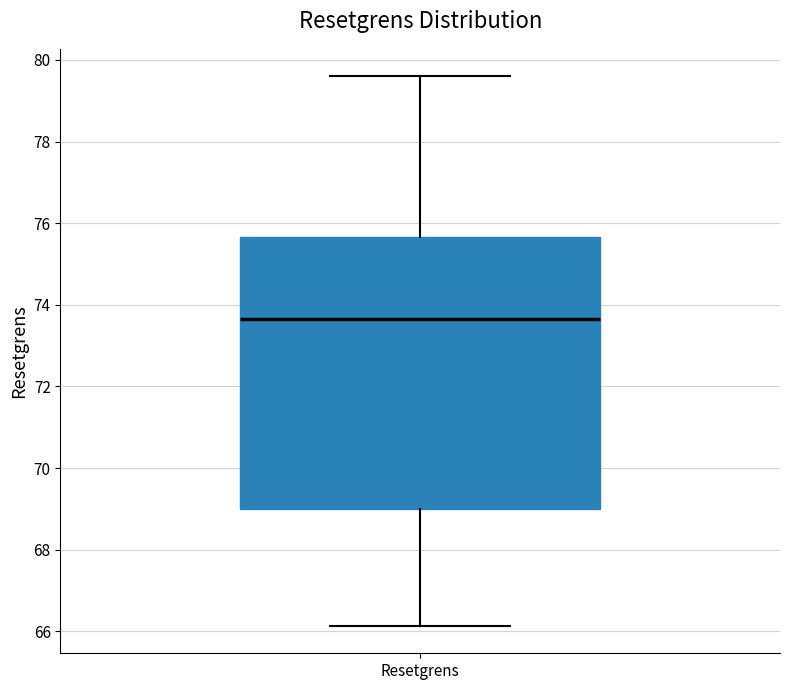

Transcribe this box plot: give where the median line is, the range the box spans, and where the two whiskers end, as read against the y-axis. The values are not printed on the chart, so give them approximately, as read against the axis.

median 73.6, box 69.0 to 75.6, whiskers 66.2 to 79.6